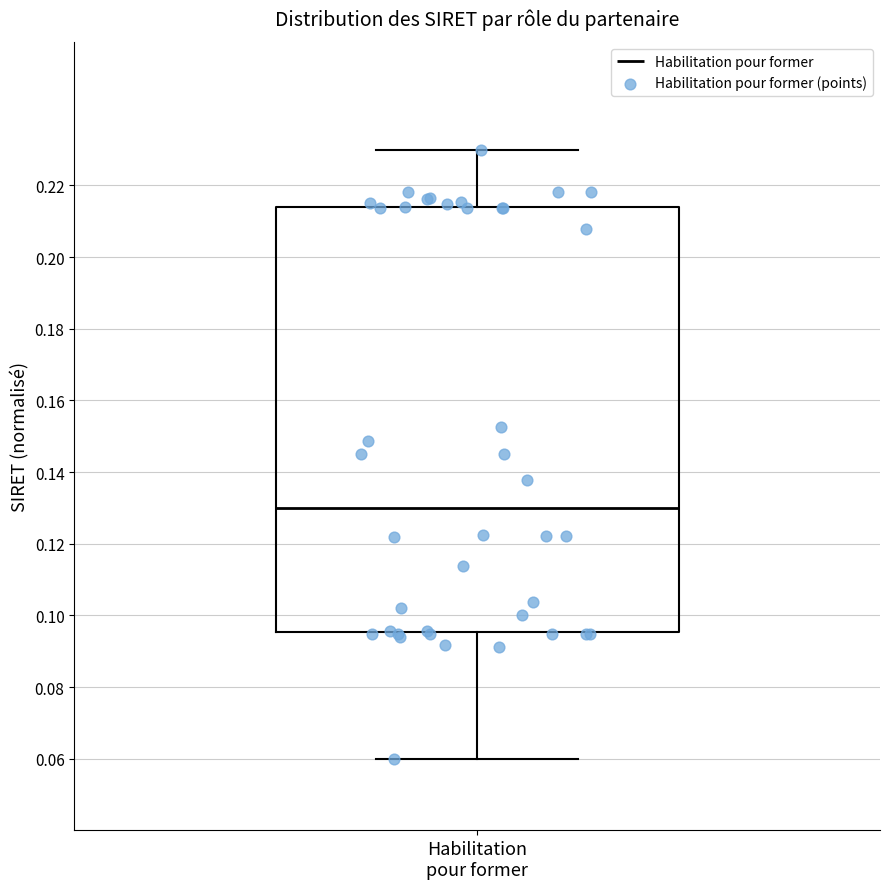

Read this box plot against the y-axis: the position of the median line, the range covered by the box, and the ends of both whiskers. The values are not printed on the chart, so give them approximately, as read against the axis.

median 0.130, box 0.096 to 0.214, whiskers 0.060 to 0.230